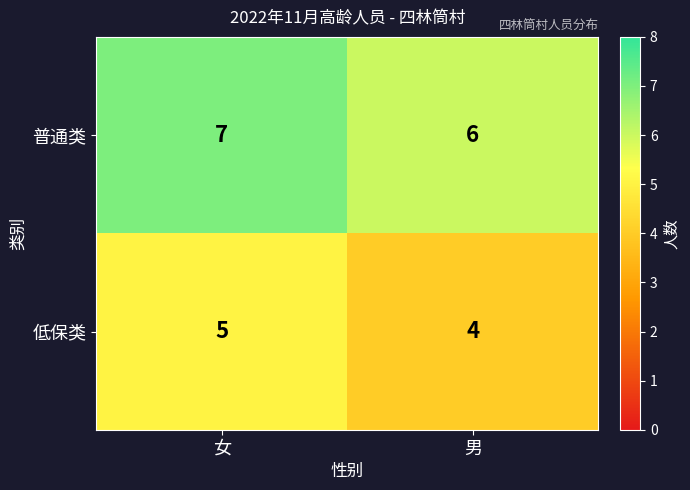

At which category is the sum across all series the highest?

女